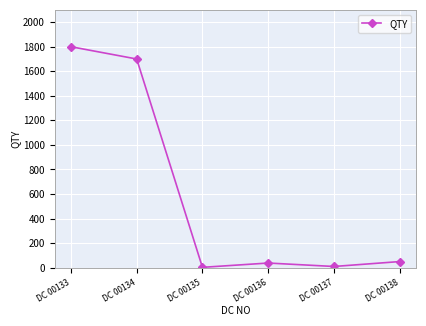

Which label corresponds to the largest value in the chart?

DC 00133